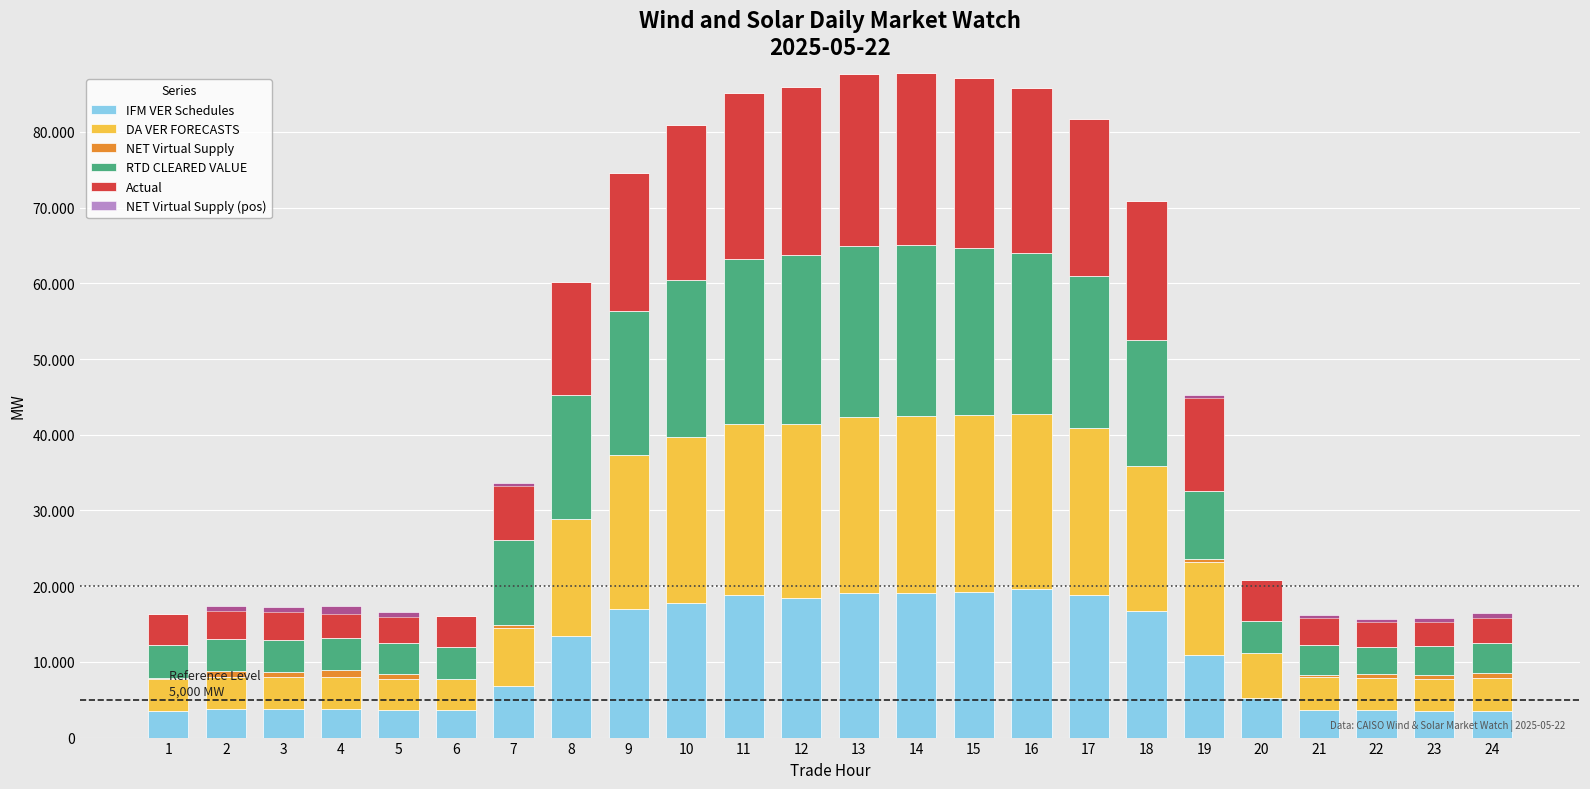

What is the value of the DA VER FORECASTS bar at the 3rd from the left?

4309.1